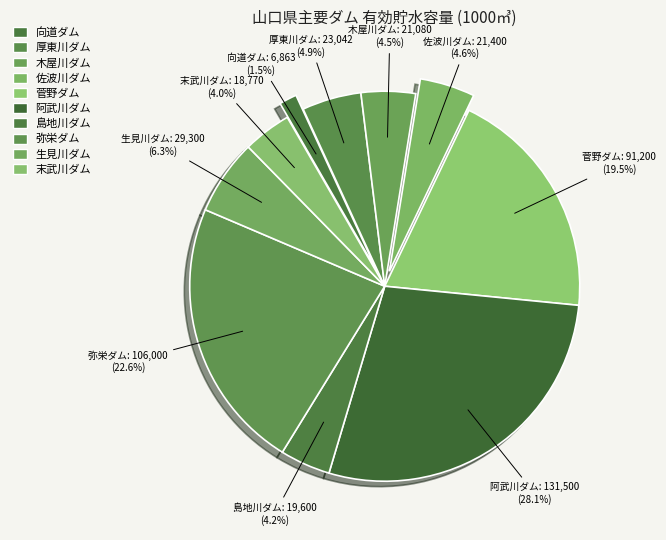

Which has a higher value, 末武川ダム or 佐波川ダム?

佐波川ダム